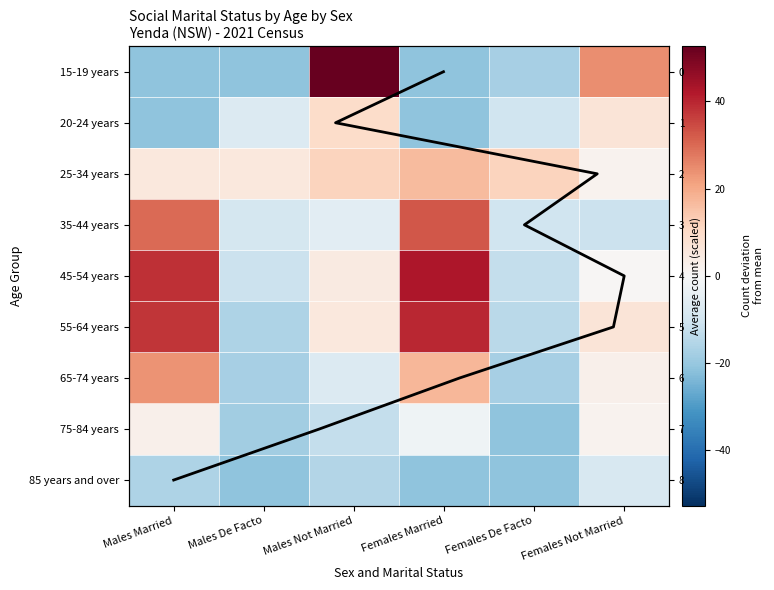

Reading right to left, list all the values displayed in this chart.

15-19 years: 24.6	-17.4	-21.4	52.6	-21.4	-21.4
20-24 years: 6.6	-10.4	-21.4	9.6	-7.4	-21.4
25-34 years: 1.6	11.6	16.6	11.6	5.6	5.6
35-44 years: -11.4	-10.4	32.6	-5.4	-9.4	29.6
45-54 years: 0.6	-12.4	42.6	4.6	-11.4	38.6
55-64 years: 6.6	-14.4	39.6	5.6	-16.4	37.6
65-74 years: 2.6	-17.4	17.6	-7.4	-17.4	23.6
75-84 years: 1.6	-21.4	-2.4	-12.4	-18.4	2.6
85 years and over: -8.4	-21.4	-21.4	-15.4	-21.4	-16.4